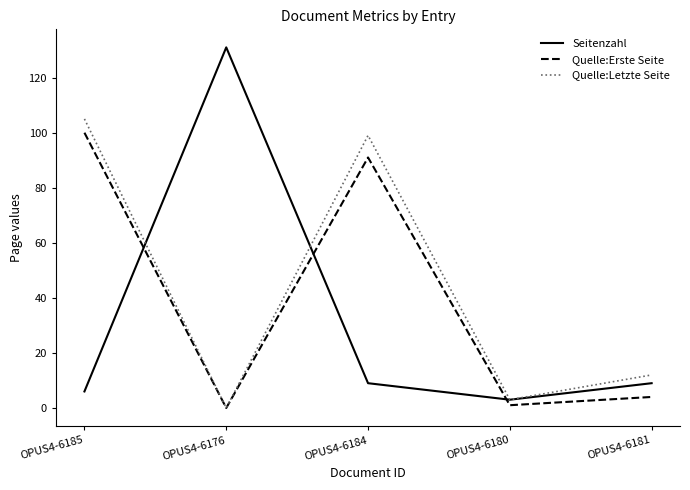

Is it true that Quelle:Erste Seite equals 100 at OPUS4-6185?

True